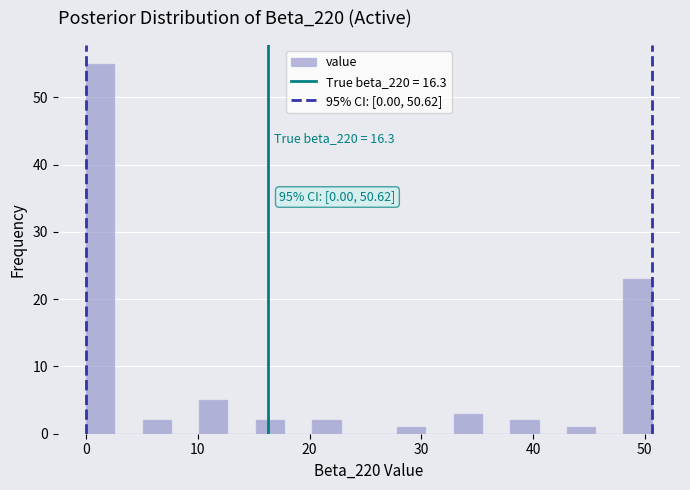

Around what value on the x-axis is the tallest bar? Give the approximate position of its centre, as read against the axis.

1